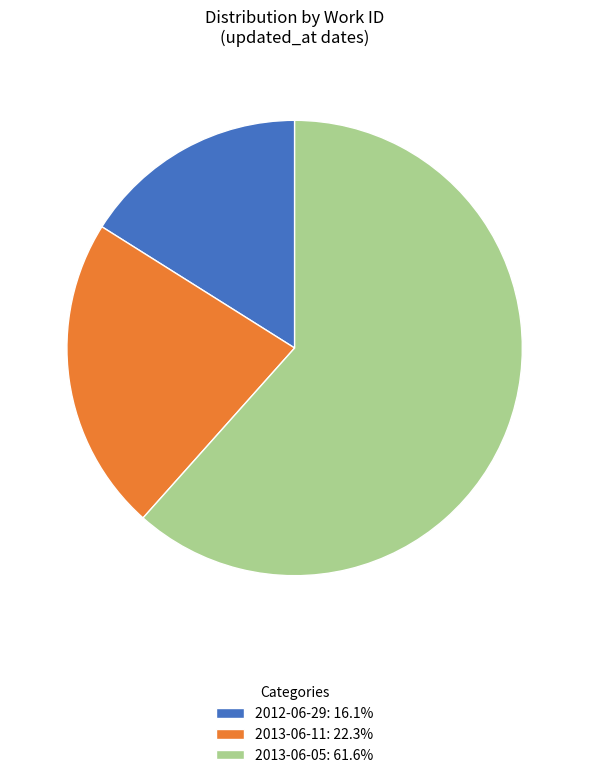

Is the sum of 2012-06-29: 16.1% and 2013-06-05: 61.6% greater than half?

Yes